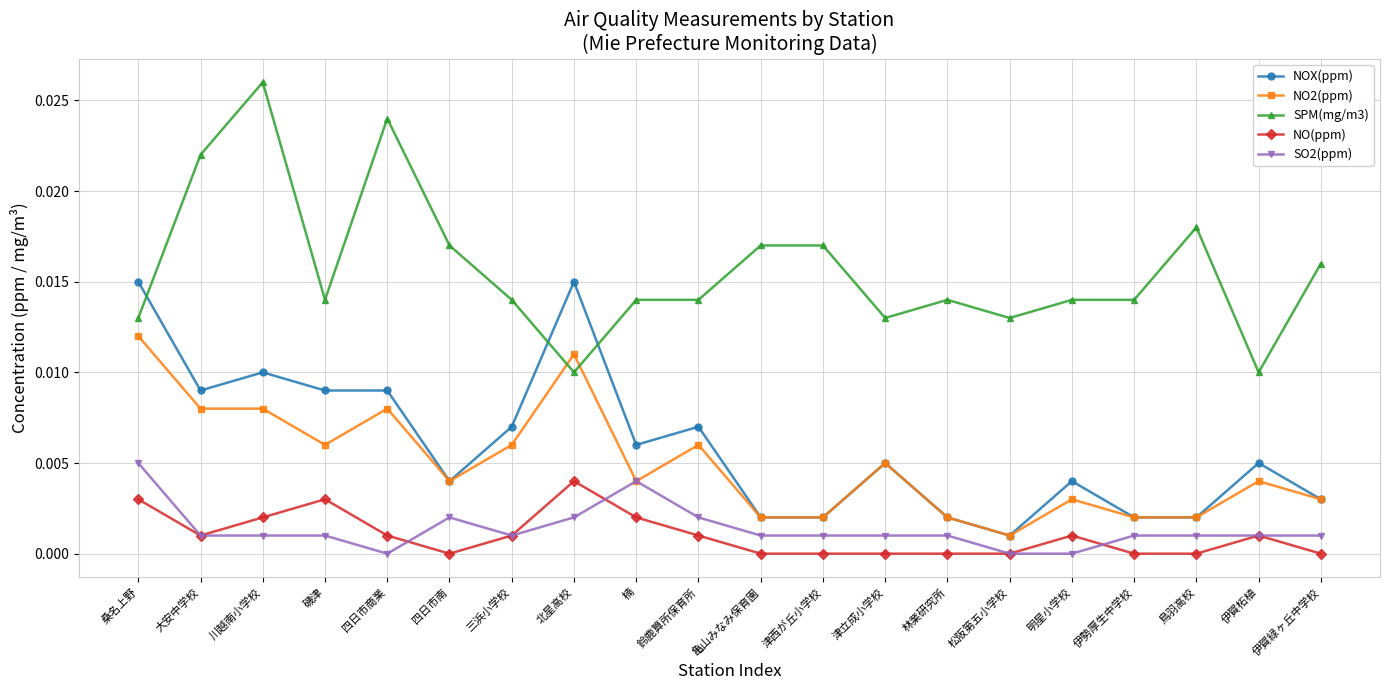

True or false: NOX(ppm) and SO2(ppm) cross at least once.

False